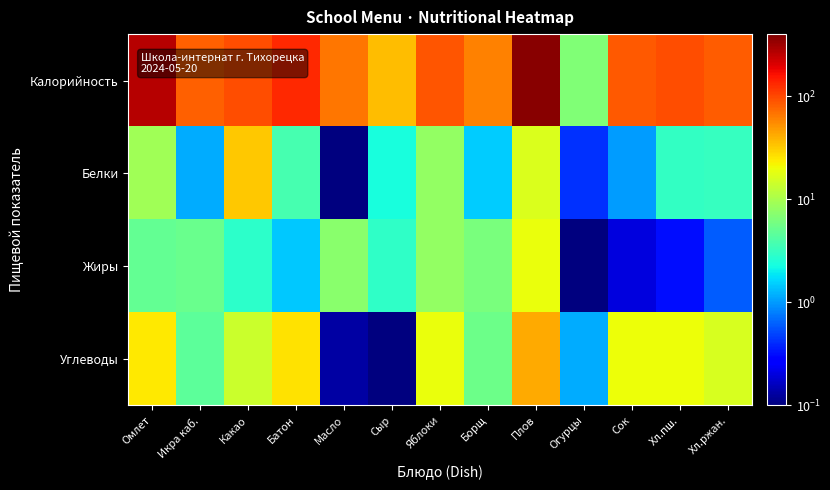

Which series changed the most between Борщ and Хл.ржан.?

Калорийность